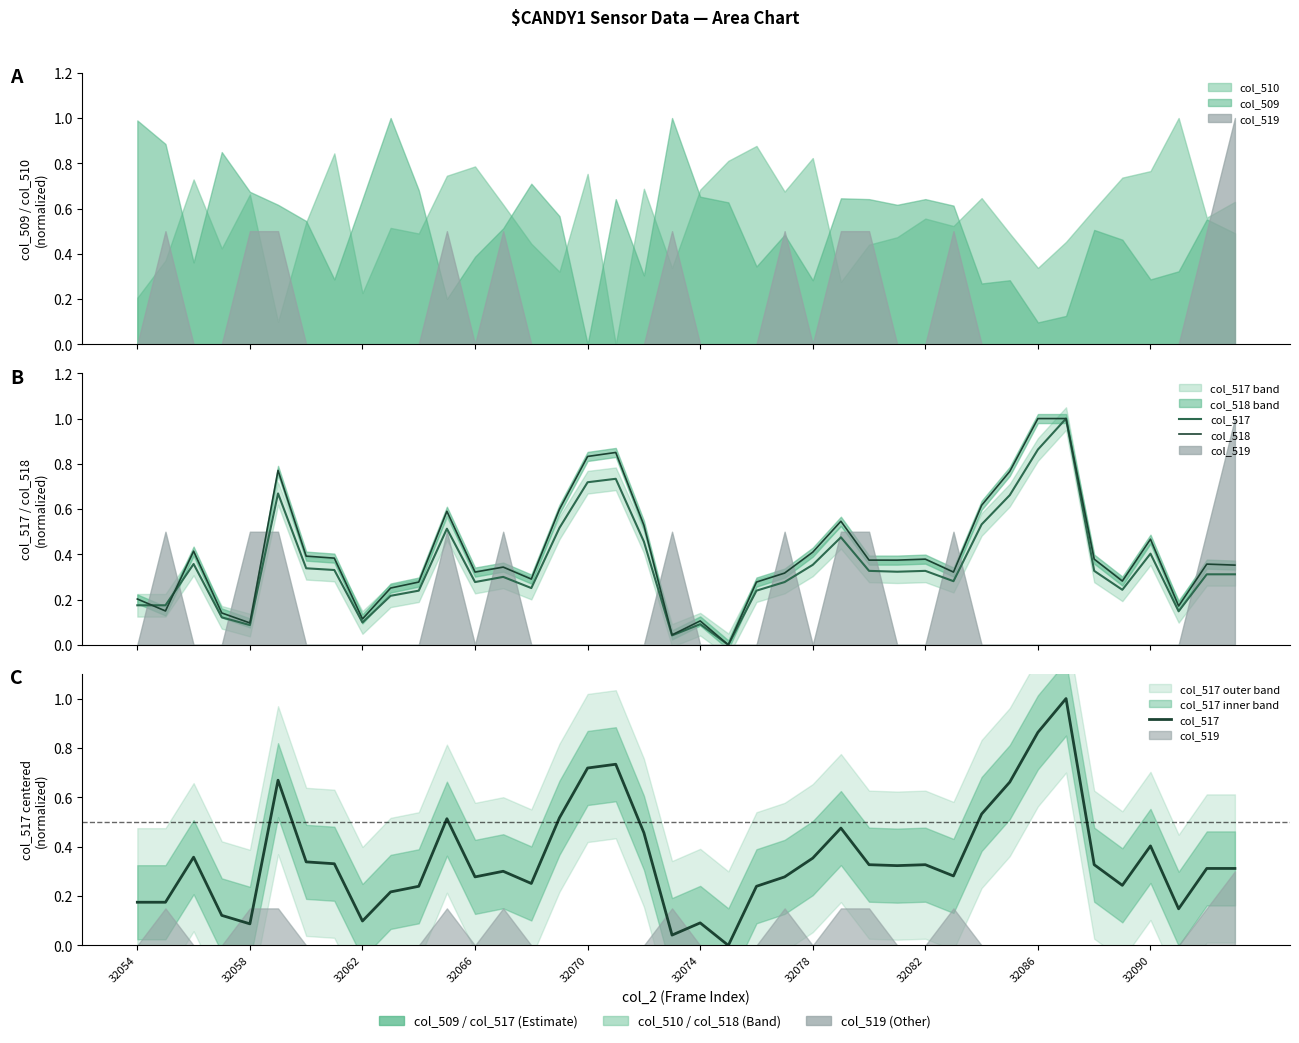

After their last crossing, which series has the higher values: col_517 or col_518?

col_518